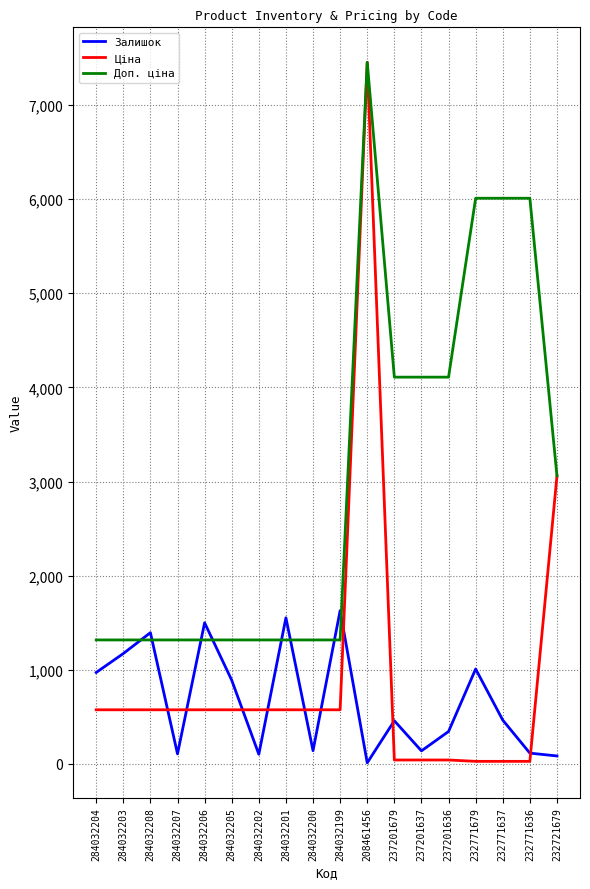

What is the average value of the Доп. ціна series?

3002.1